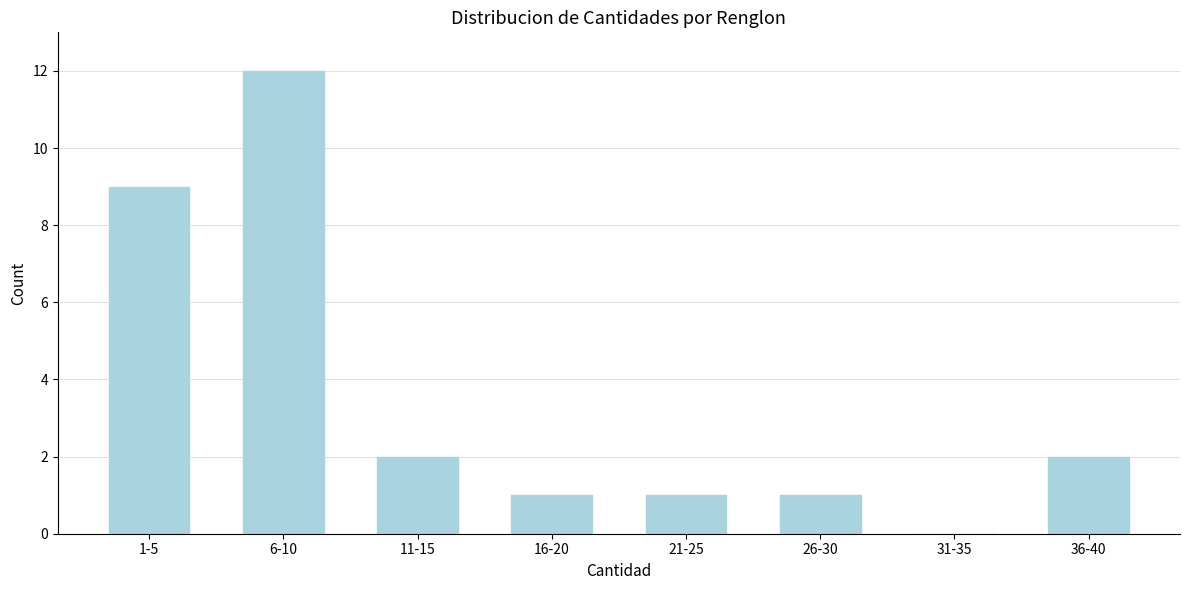

Reading right to left, extract all data points from this chart.

36-40=2	31-35=0	26-30=1	21-25=1	16-20=1	11-15=2	6-10=12	1-5=9